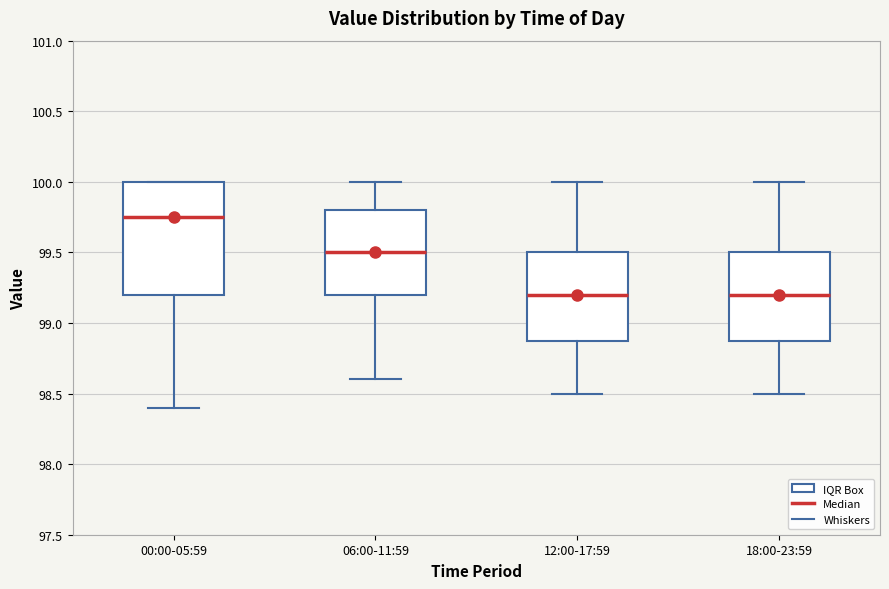

Reading left to right, read every box against the y-axis: the position of its median line, the range the box covers, and the ends of its whiskers. The values are not printed on the chart, so give them approximately, as read against the axis.

00:00-05:59: median 99.75, box 99.20 to 100.00, whiskers 98.40 to 100.00
06:00-11:59: median 99.50, box 99.20 to 99.80, whiskers 98.60 to 100.00
12:00-17:59: median 99.20, box 98.90 to 99.50, whiskers 98.50 to 100.00
18:00-23:59: median 99.20, box 98.90 to 99.50, whiskers 98.50 to 100.00